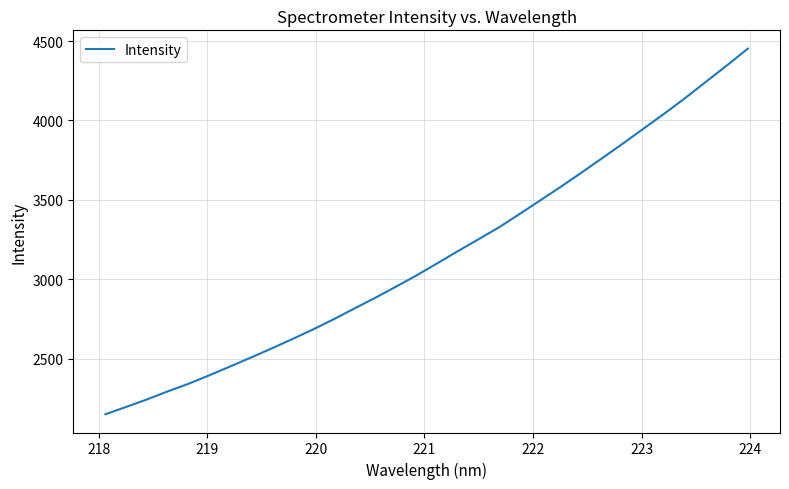

Reading left to right, what are all the values shown in this chart?

2149.8	2195.8	2242.9	2293.4	2341.3	2394.5	2450.0	2505.9	2563.4	2622.6	2683.1	2747.6	2815.5	2882.5	2952.7	3023.9	3100.1	3177.3	3252.3	3328.3	3413.3	3499.1	3585.4	3674.8	3766.1	3858.1	3952.5	4046.7	4144.2	4246.4	4348.2	4452.7